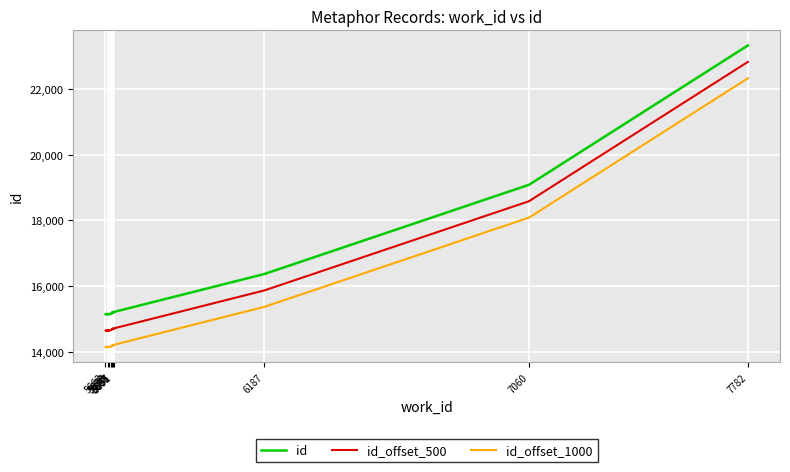

What is the sum of all id_offset_1000 values?

154944